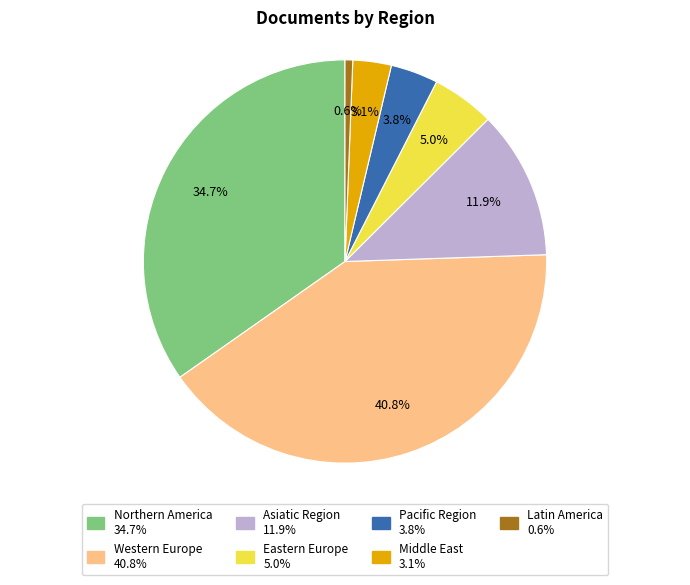

To the nearest percent, what is the combined percentage of Eastern Europe and Latin America?

6%